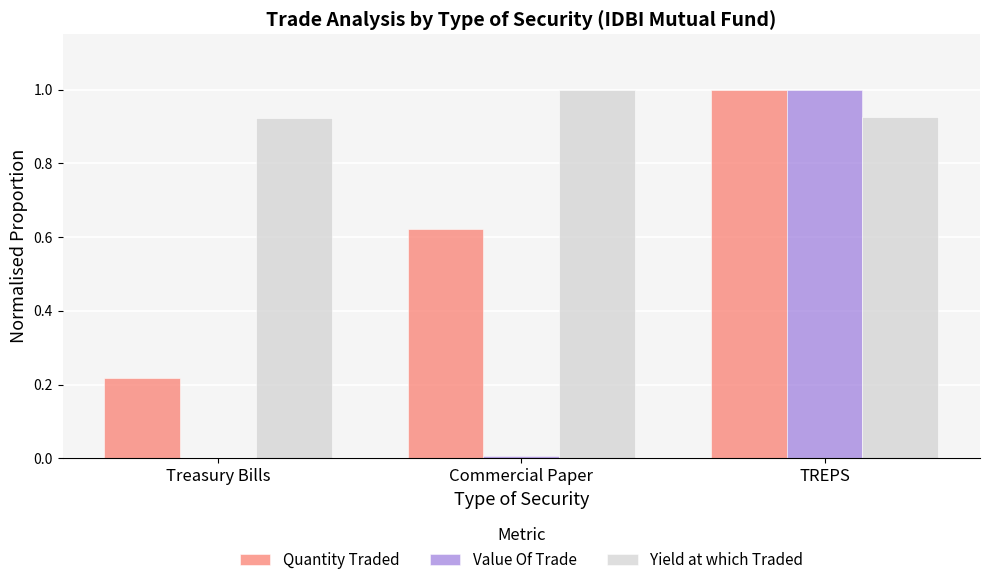

The value of Value Of Trade at TREPS is 0.7. True or false?

False